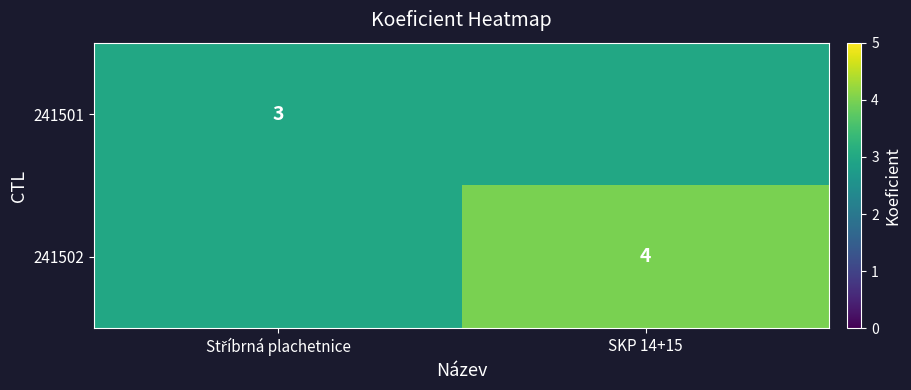

Is it true that 241502 equals 6 at SKP 14+15?

False